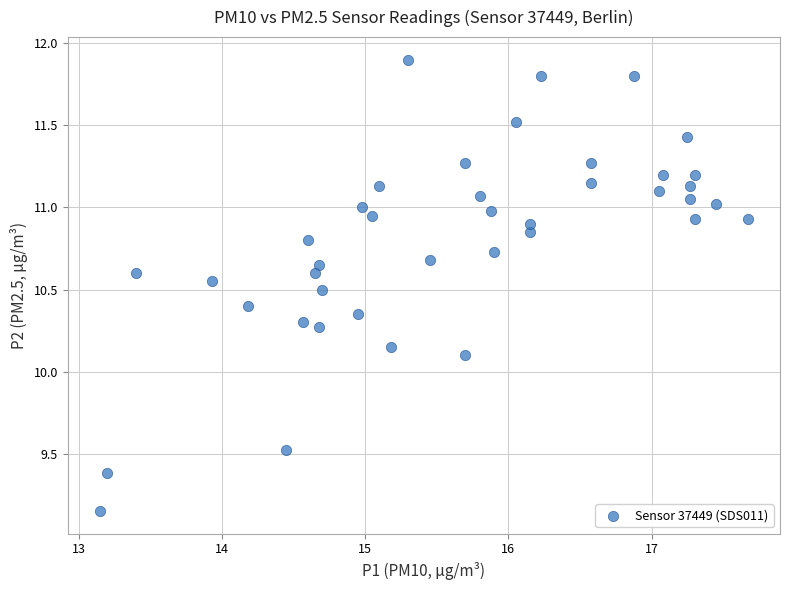

What is the range of X values (max minus min)?

4.5